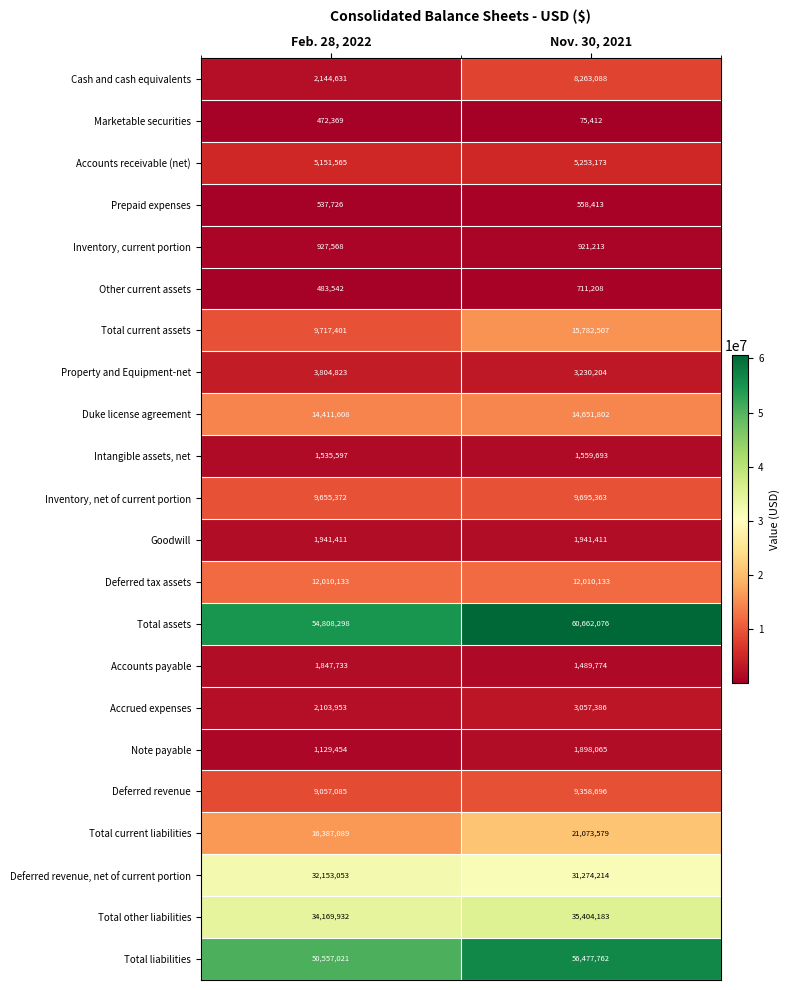

At Nov. 30, 2021, list the series in order from smallest to largest.

Marketable securities, Prepaid expenses, Other current assets, Inventory, current portion, Accounts payable, Intangible assets, net, Note payable, Goodwill, Accrued expenses, Property and Equipment-net, Accounts receivable (net), Cash and cash equivalents, Deferred revenue, Inventory, net of current portion, Deferred tax assets, Duke license agreement, Total current assets, Total current liabilities, Deferred revenue, net of current portion, Total other liabilities, Total liabilities, Total assets